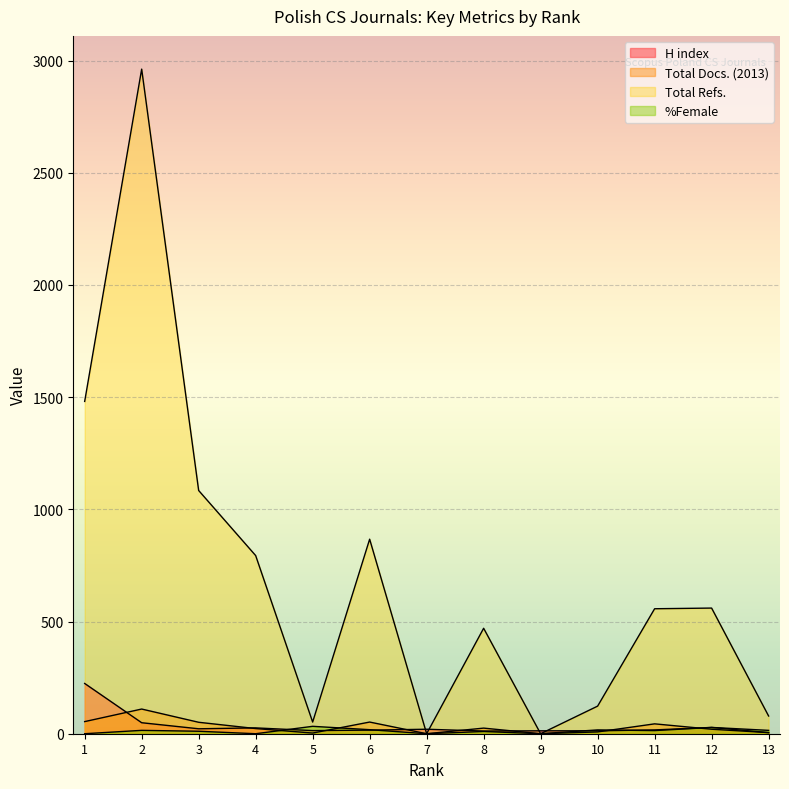

What is the sum of all Total Docs. (2013) values?

395